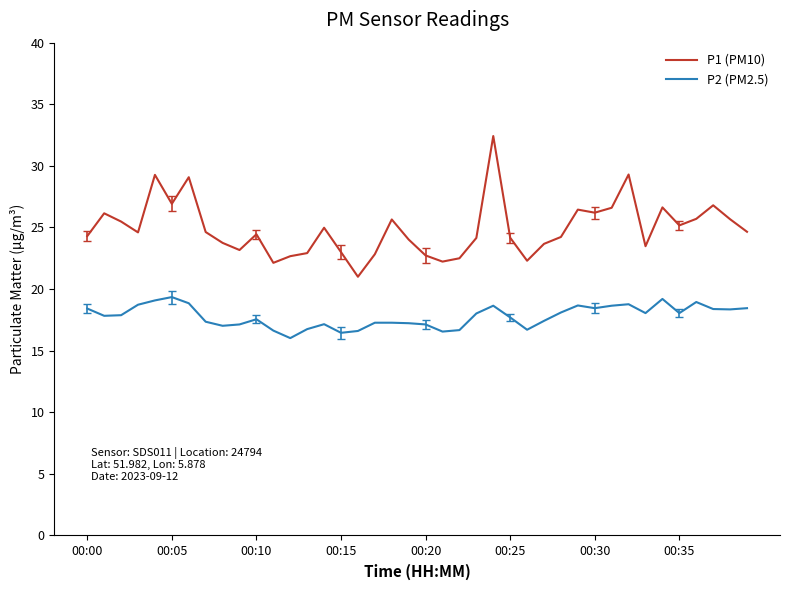

Which series has the largest range (max minus min)?

P1 (PM10)